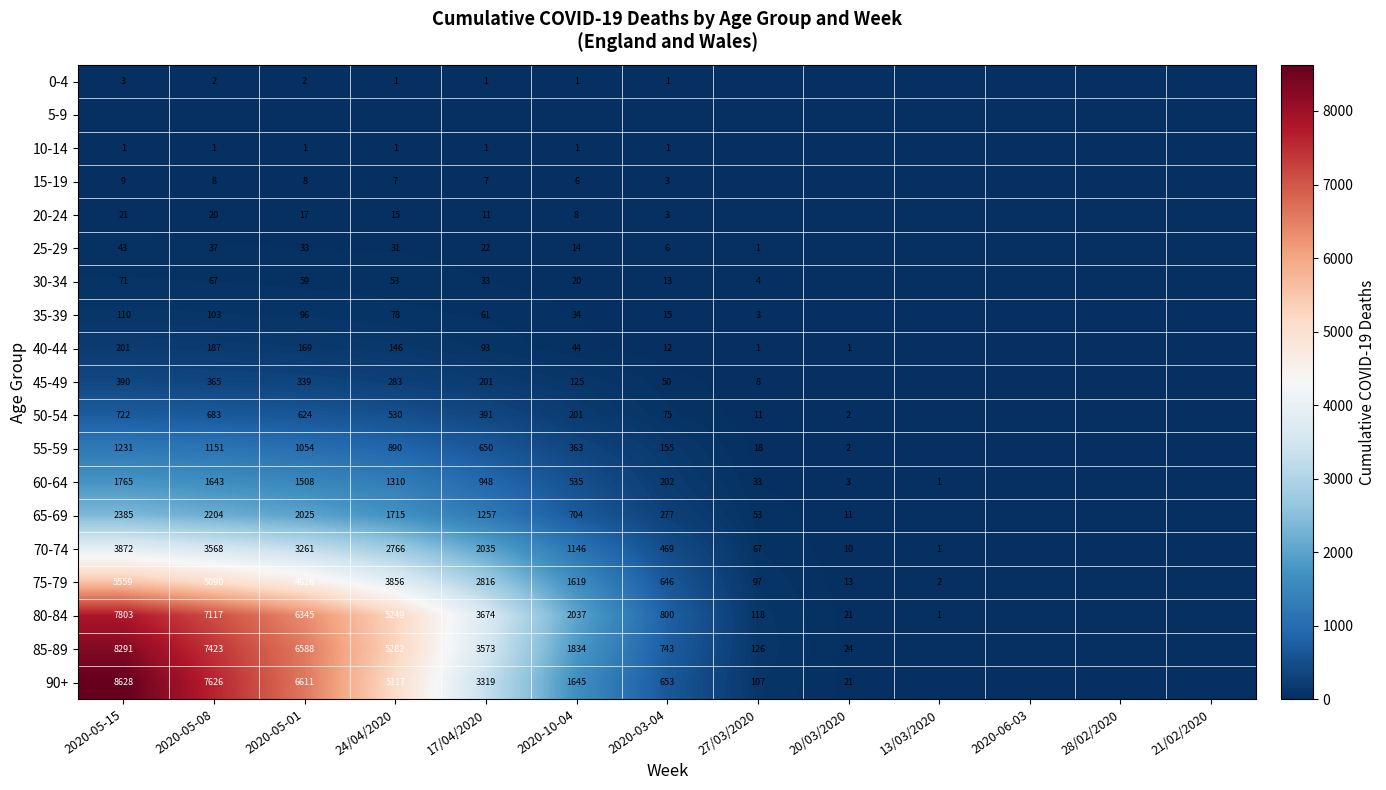

The value of 75-79 at 20/03/2020 is 13. True or false?

True